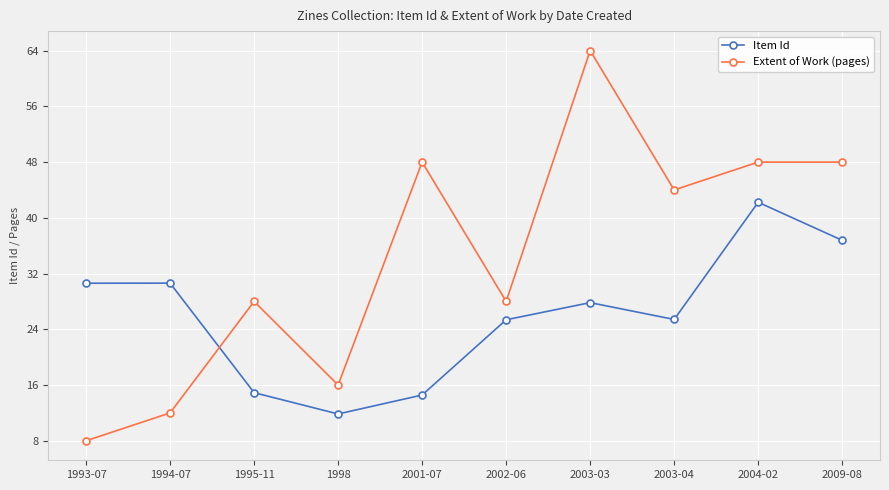

Where is Item Id nearest to the value 27?

2003-03